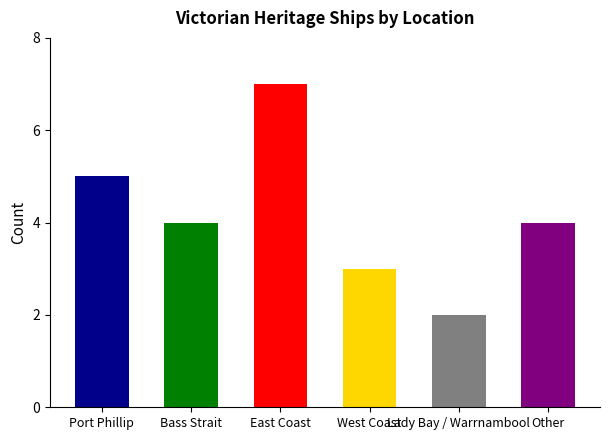

True or false: the data shows 4 at Other.

True